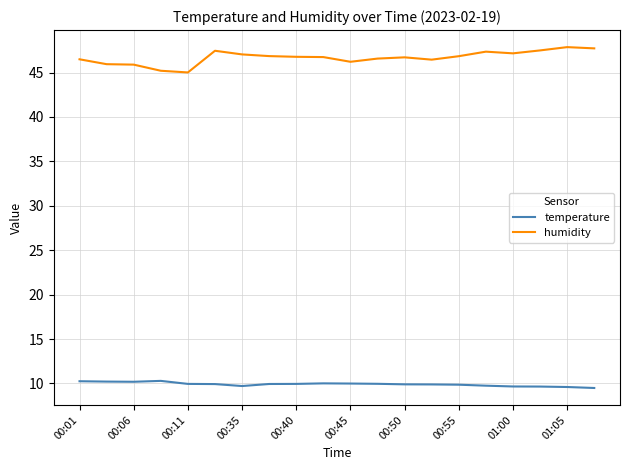

What is the minimum value shown in the chart?

9.5